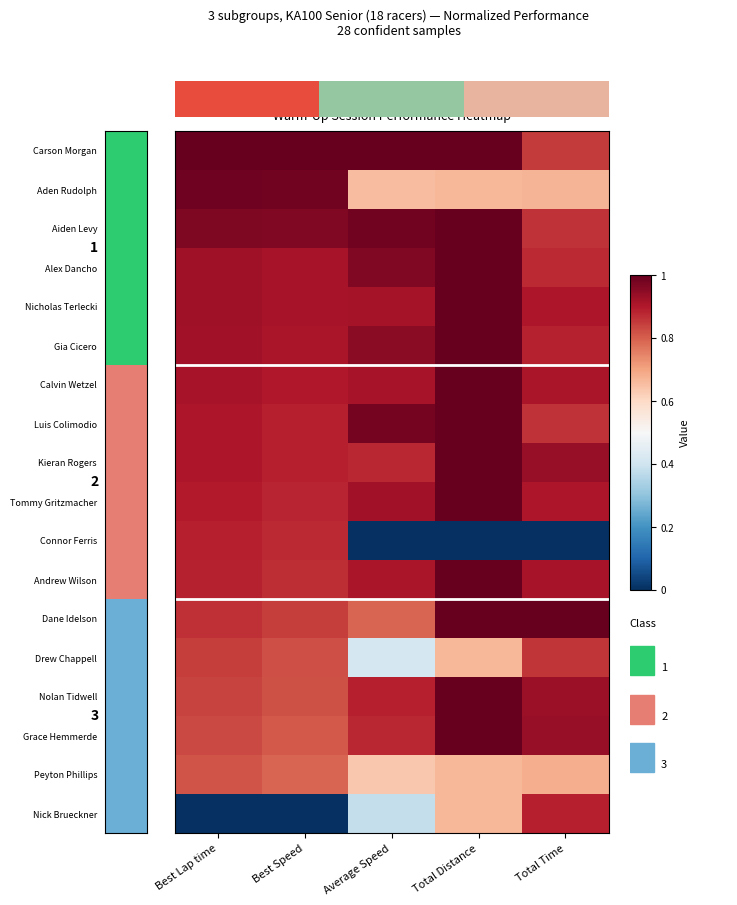

What is the difference between the maximum and minimum values in the row_8 series?

0.1